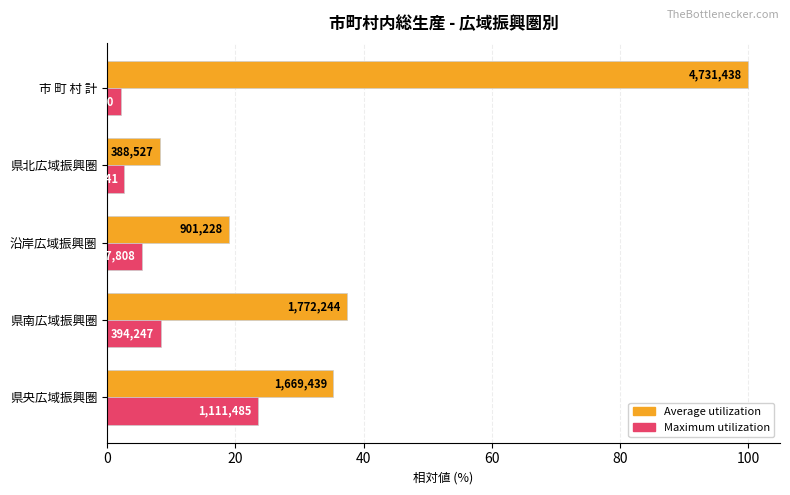

What is the minimum value for Average utilization?

8.2